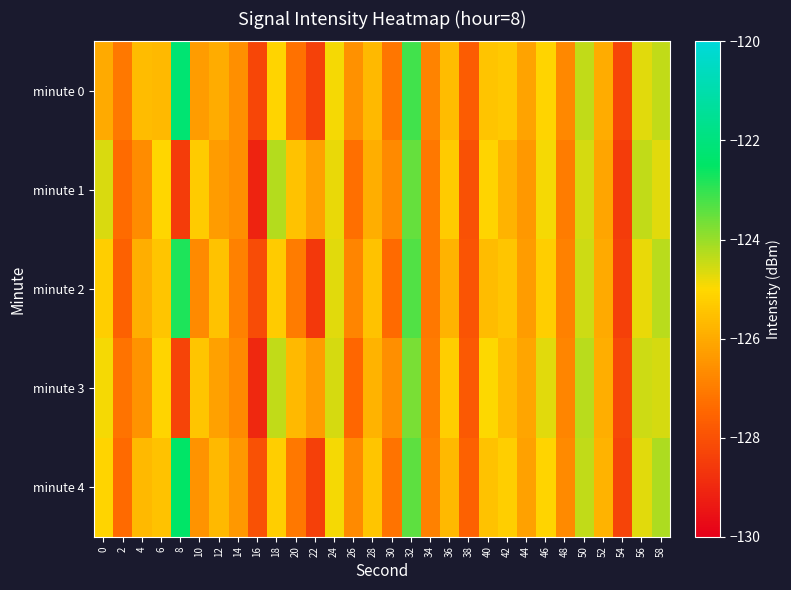

Reading right to left, transcribe all the data shown in this chart.

minute 0: 58=-124.4	56=-124.7	54=-128.2	52=-126.0	50=-124.4	48=-126.7	46=-125.1	44=-126.2	42=-125.3	40=-125.5	38=-127.7	36=-125.6	34=-126.9	32=-123.2	30=-127.1	28=-125.7	26=-126.6	24=-124.9	22=-128.4	20=-127.3	18=-125.1	16=-128.3	14=-126.6	12=-126.0	10=-126.3	8=-122.2	6=-125.7	4=-125.6	2=-127.1	0=-126.0
minute 1: 58=-124.7	56=-124.4	54=-128.5	52=-126.1	50=-124.6	48=-127.0	46=-124.9	44=-126.4	42=-125.8	40=-125.1	38=-128.0	36=-125.3	34=-127.1	32=-123.5	30=-126.7	28=-125.9	26=-127.3	24=-124.8	22=-126.2	20=-125.5	18=-124.3	16=-129.1	14=-126.6	12=-126.3	10=-125.3	8=-128.5	6=-125.1	4=-126.6	2=-127.4	0=-124.6
minute 2: 58=-124.3	56=-124.8	54=-128.4	52=-126.0	50=-124.5	48=-126.9	46=-125.2	44=-126.3	42=-125.4	40=-125.6	38=-127.9	36=-125.8	34=-127.1	32=-123.3	30=-127.4	28=-125.5	26=-126.8	24=-124.7	22=-128.6	20=-127.0	18=-125.3	16=-128.1	14=-126.9	12=-125.5	10=-126.7	8=-122.8	6=-125.4	4=-125.9	2=-127.6	0=-125.2
minute 3: 58=-124.6	56=-124.5	54=-128.2	52=-125.9	50=-124.3	48=-126.8	46=-124.7	44=-126.1	42=-125.6	40=-125.0	38=-127.8	36=-125.2	34=-127.0	32=-123.7	30=-126.6	28=-125.8	26=-127.5	24=-124.6	22=-126.3	20=-125.7	18=-124.4	16=-129.0	14=-126.7	12=-126.2	10=-125.4	8=-128.3	6=-125.1	4=-126.5	2=-127.2	0=-124.9
minute 4: 58=-124.2	56=-124.7	54=-128.3	52=-125.8	50=-124.4	48=-126.7	46=-125.1	44=-126.2	42=-125.2	40=-125.5	38=-127.6	36=-125.7	34=-126.9	32=-123.4	30=-127.2	28=-125.4	26=-126.7	24=-124.9	22=-128.4	20=-127.1	18=-125.2	16=-128.0	14=-126.4	12=-125.7	10=-126.5	8=-122.5	6=-125.5	4=-125.7	2=-127.4	0=-125.1